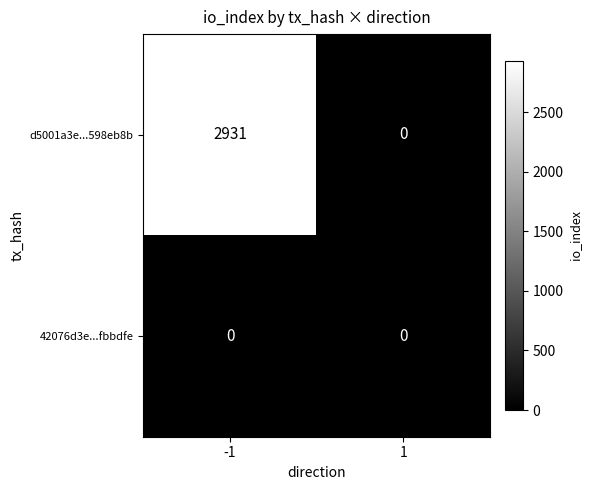

The value of d5001a3e...598eb8b at 1 is 1940. True or false?

False